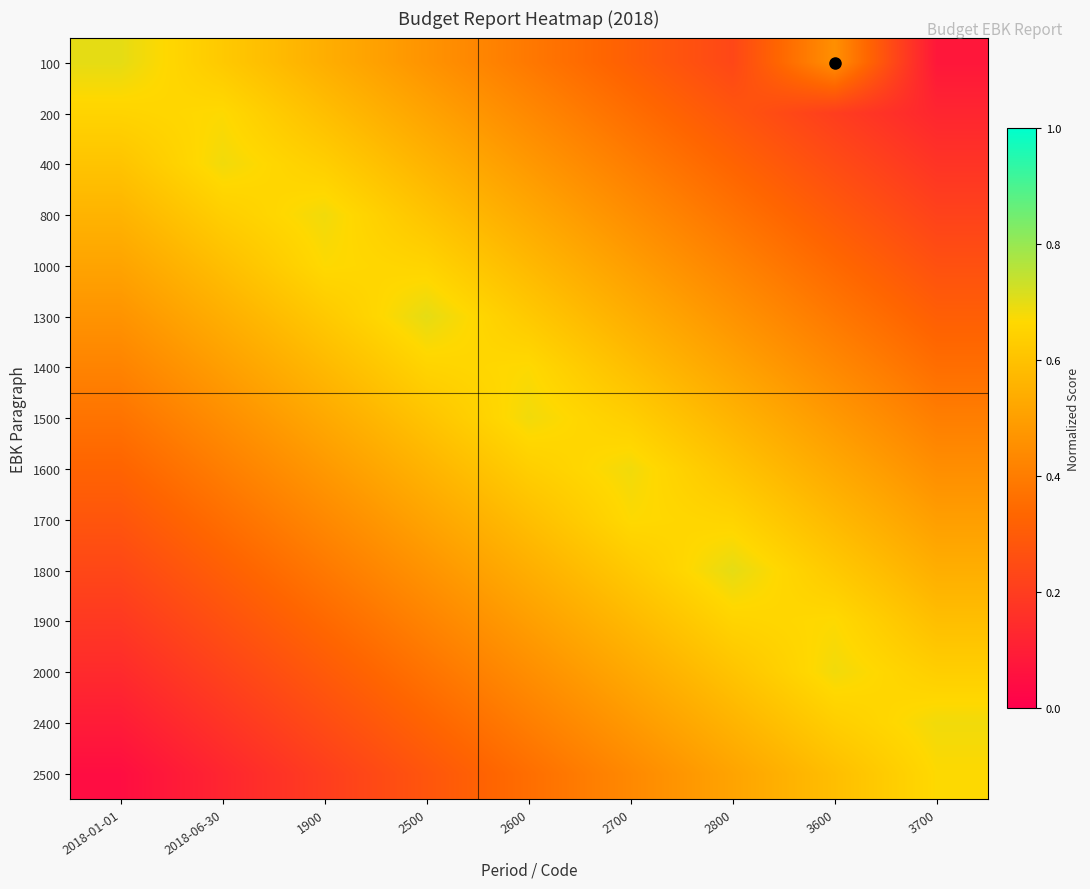

Which label corresponds to the largest value in the chart?

2018-01-01